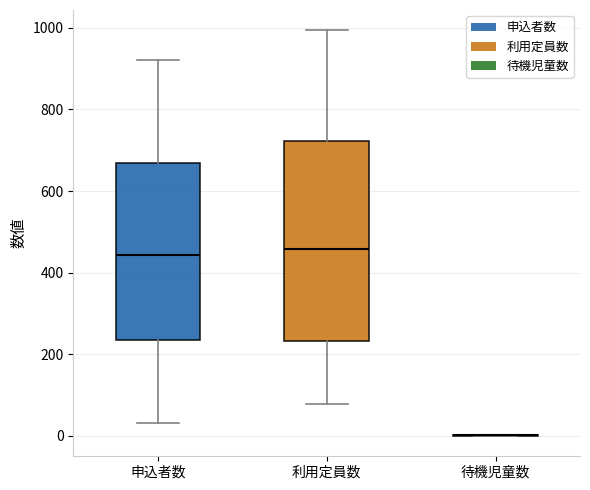

Reading left to right, read every box against the y-axis: the position of its median line, the range the box covers, and the ends of its whiskers. The values are not printed on the chart, so give them approximately, as read against the axis.

申込者数: median 440, box 240 to 660, whiskers 40 to 920
利用定員数: median 460, box 240 to 720, whiskers 80 to 1000
待機児童数: box collapsed to a line at 0, whiskers 0 to 0